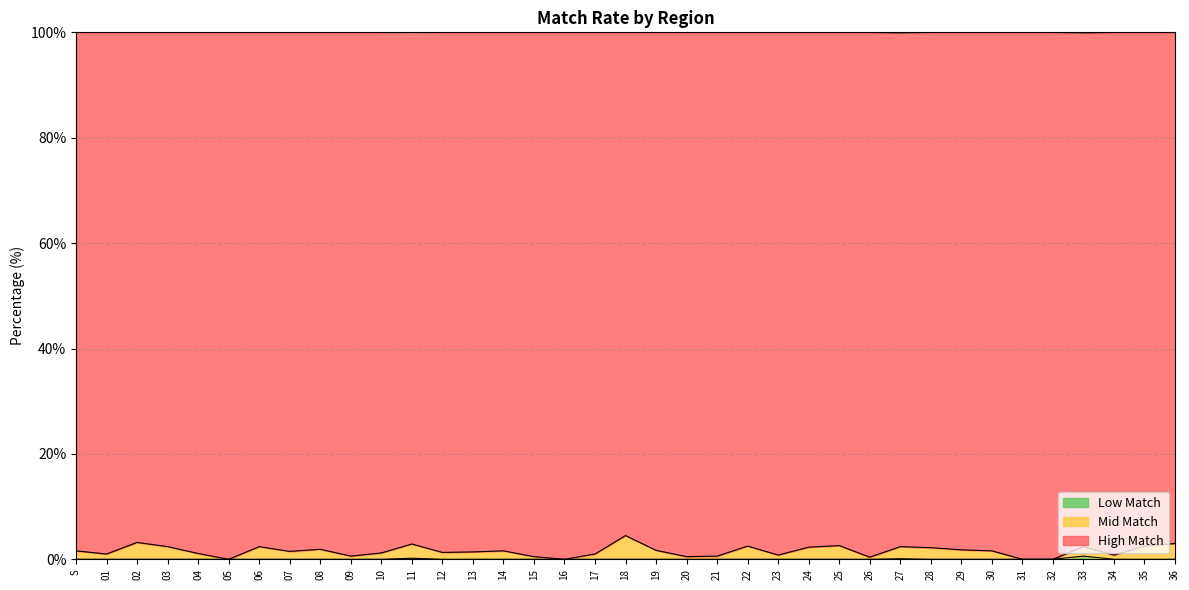

Where is High Match nearest to the value 2?

08